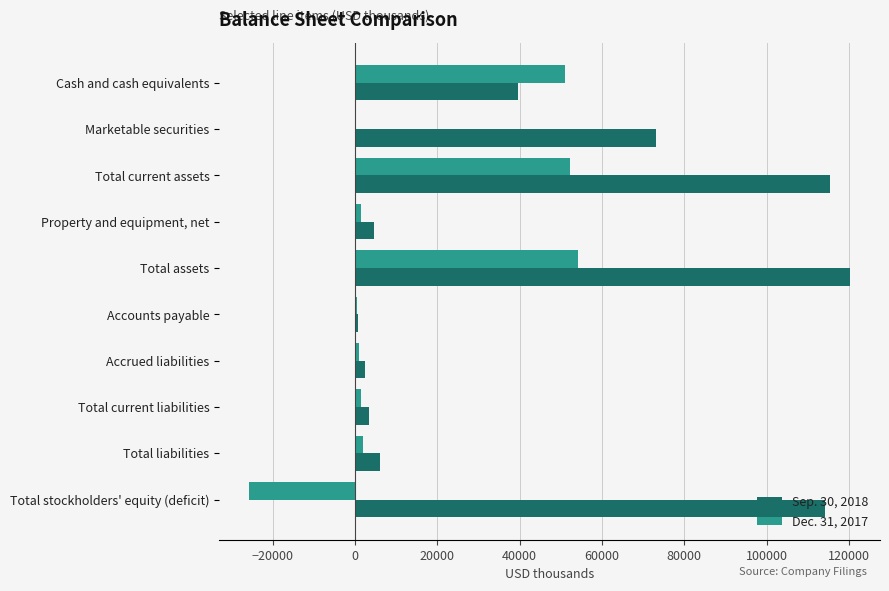

Is it true that Dec. 31, 2017 equals -35113 at Total stockholders' equity (deficit)?

False